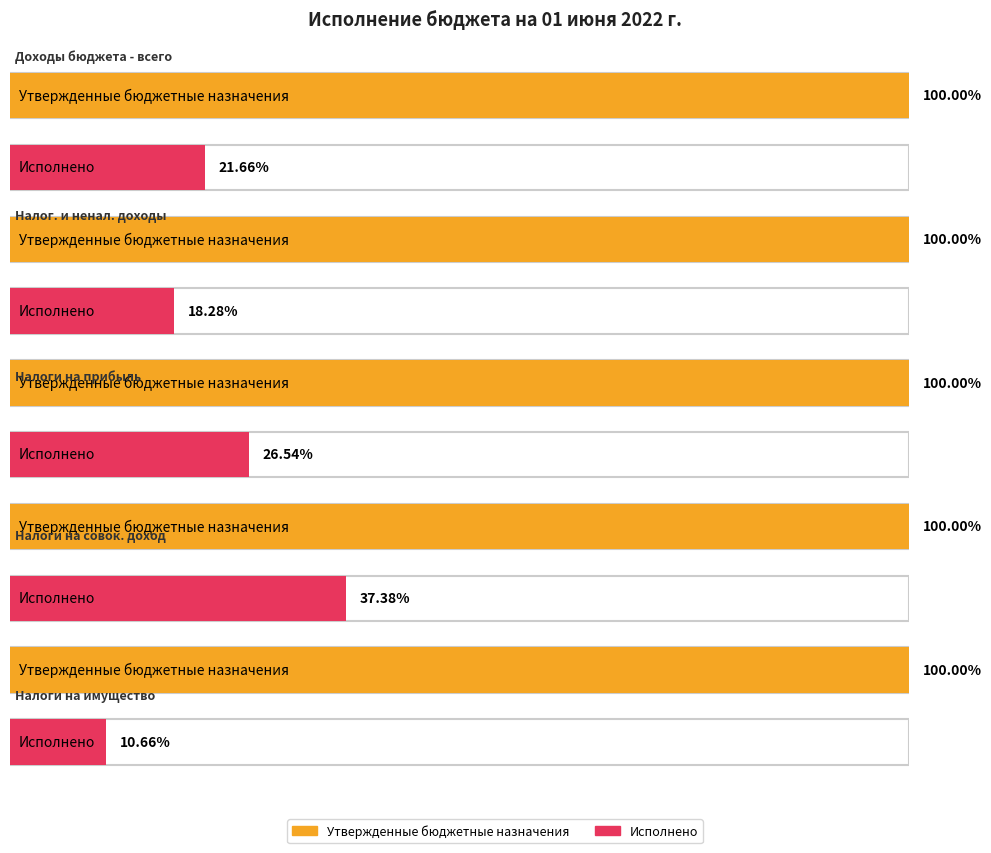

What position from the right is НАЛОГИ НА ПРИБЫЛЬ, ДОХОДЫ?

3